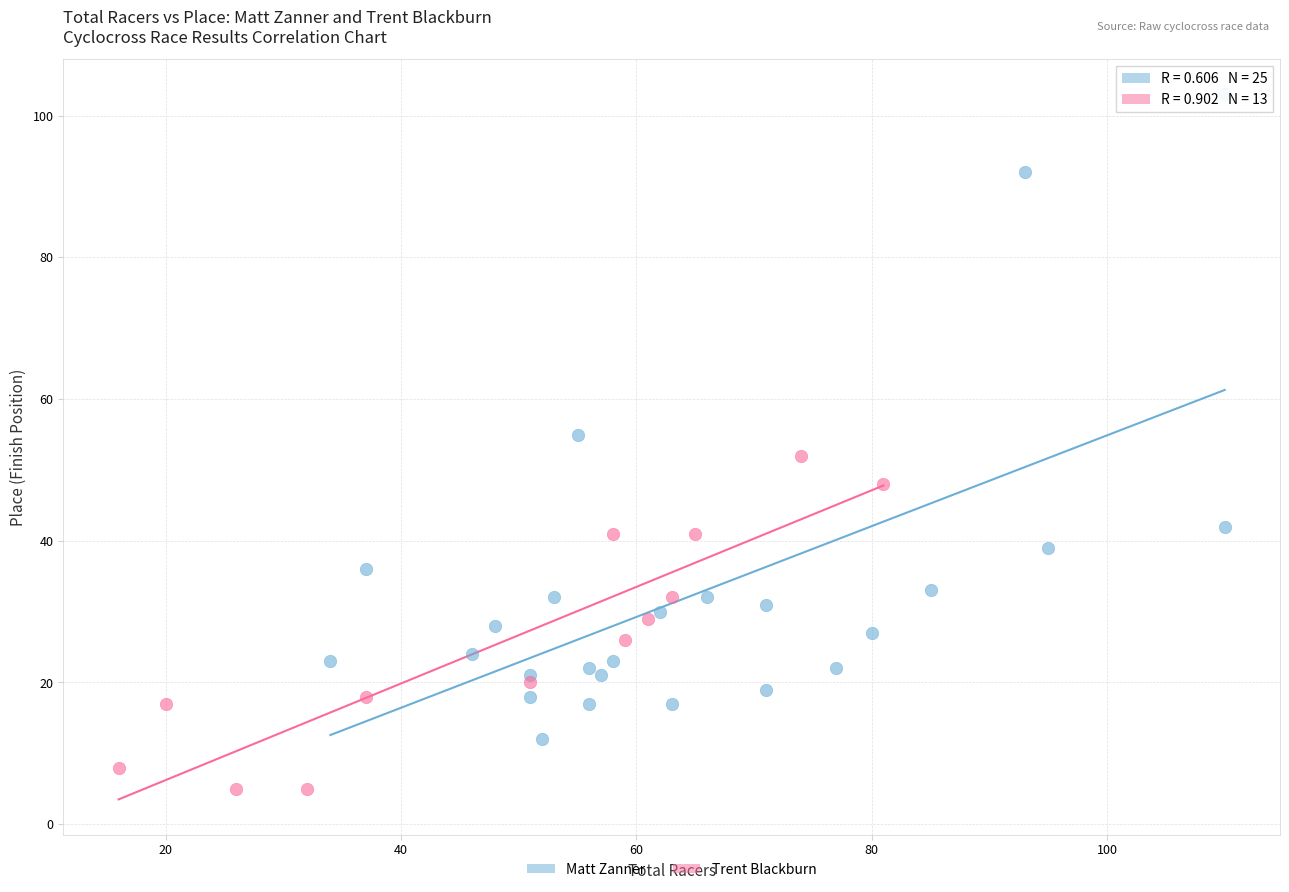

Which series contains the highest Y value?

Matt Zanner